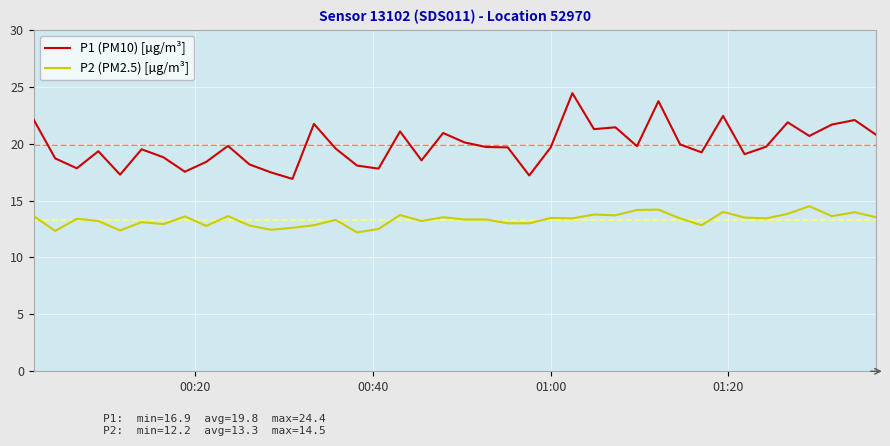

What are all the series names shown in the legend?

P1 (PM10) [µg/m³], P2 (PM2.5) [µg/m³]